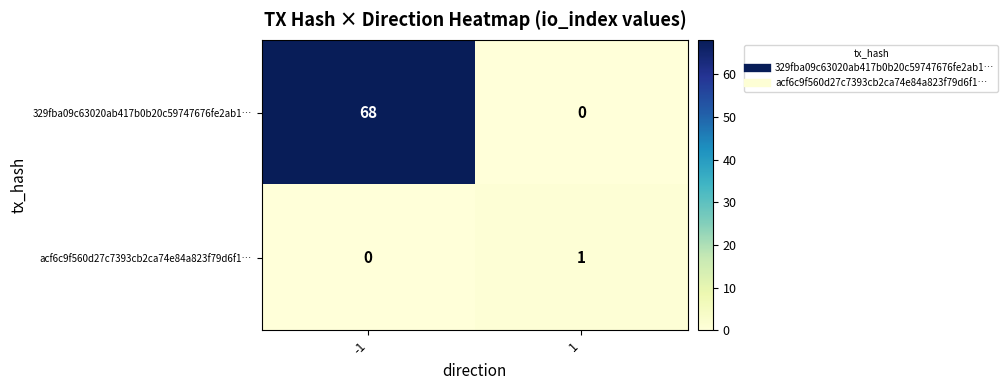

Rank the series by their maximum value, from lowest to highest.

acf6c9f560d27c7393cb2ca74e84a823f79d6f1…, 329fba09c63020ab417b0b20c59747676fe2ab1…